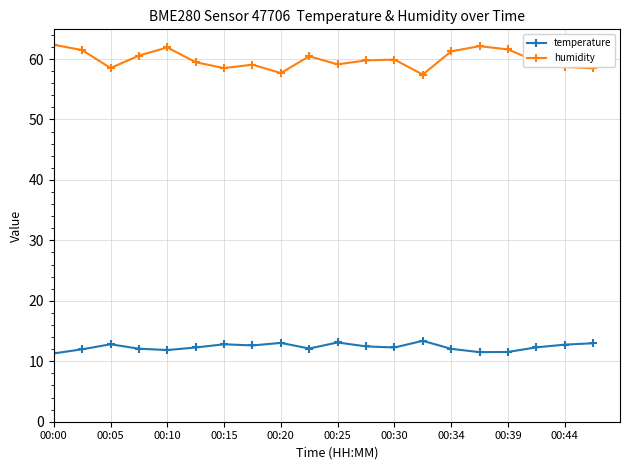

At how many categories does at least one series exceed 50?

20